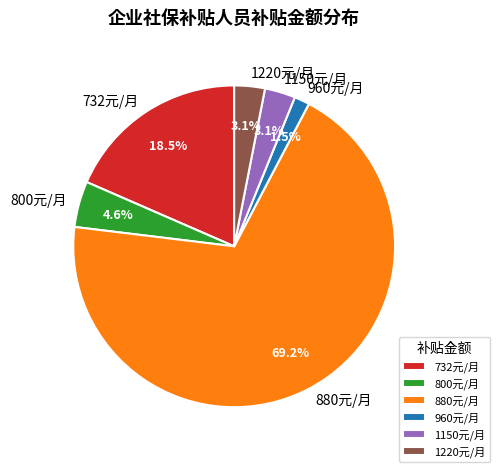

How much of the chart is everything except 732元/月?

81.5%